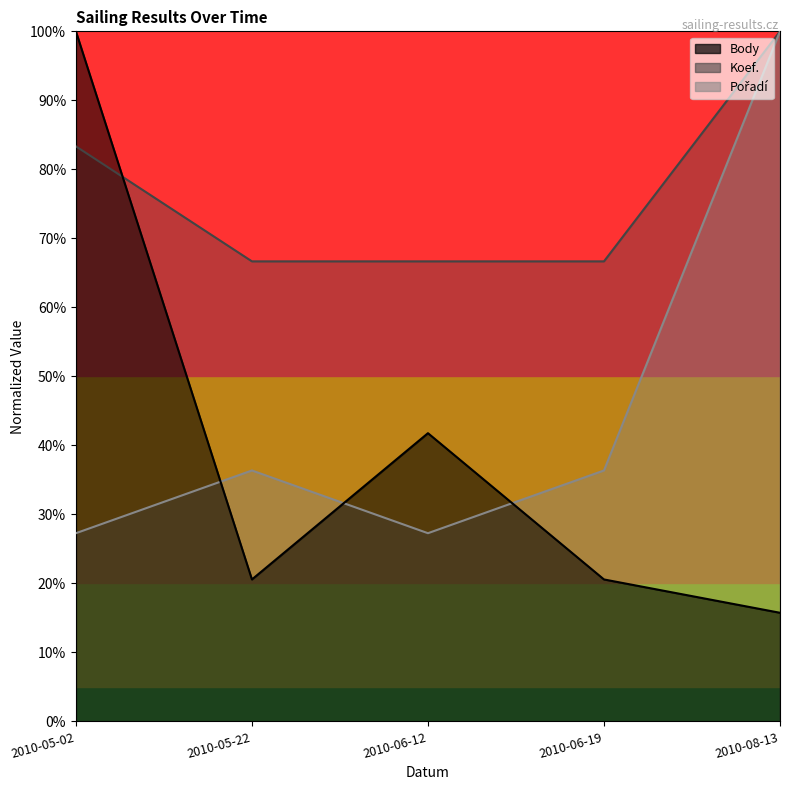

True or false: Body has more than 0 interior local peaks.

True